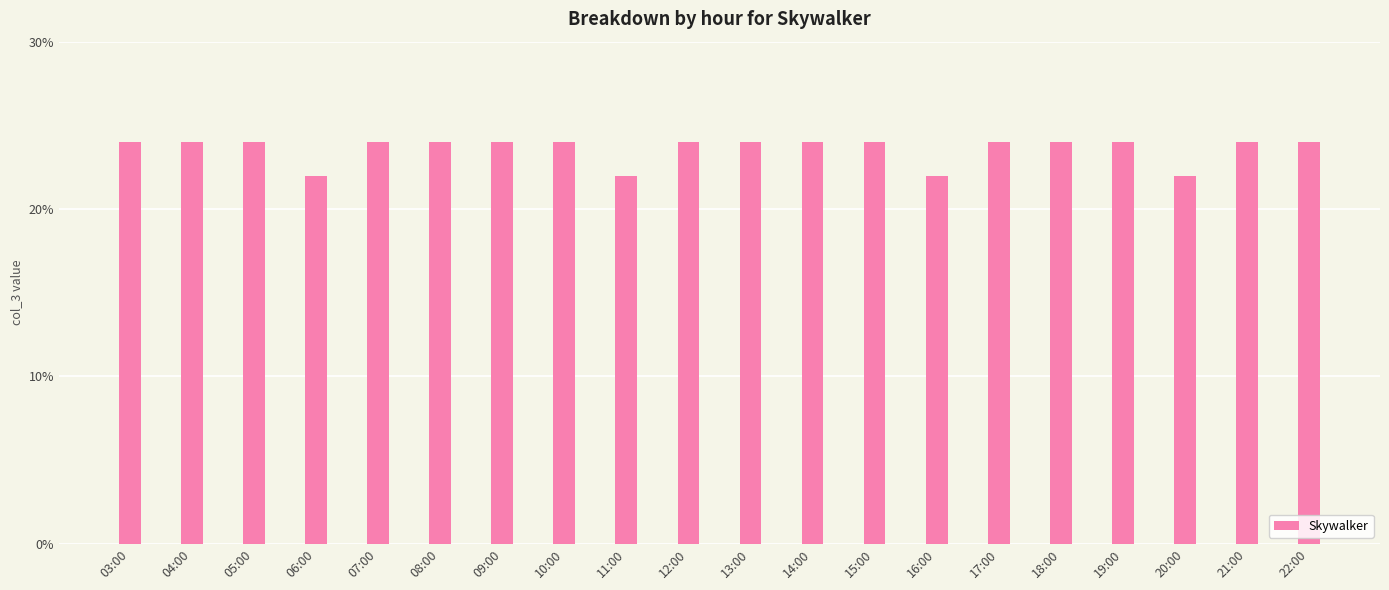

Is it true that the value at 21:00 is 42?

False